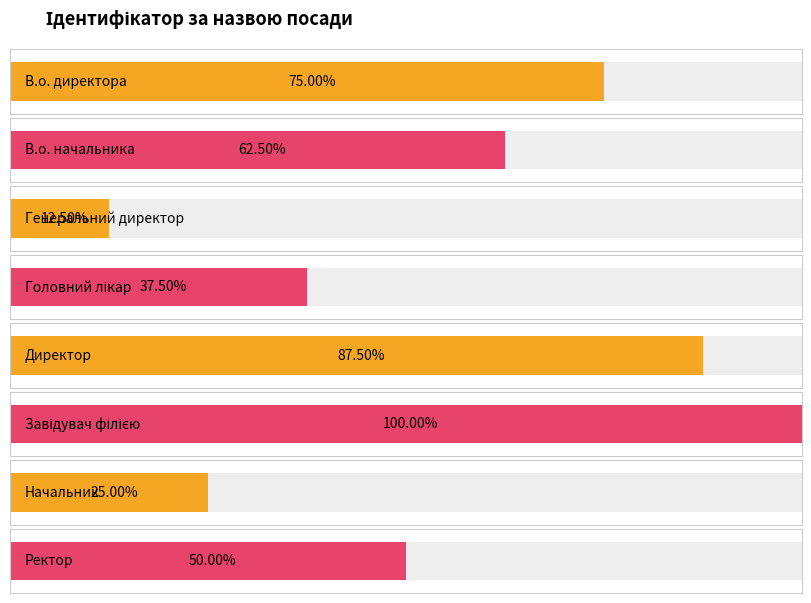

Are the bars grouped side by side (vs. stacked)?

No